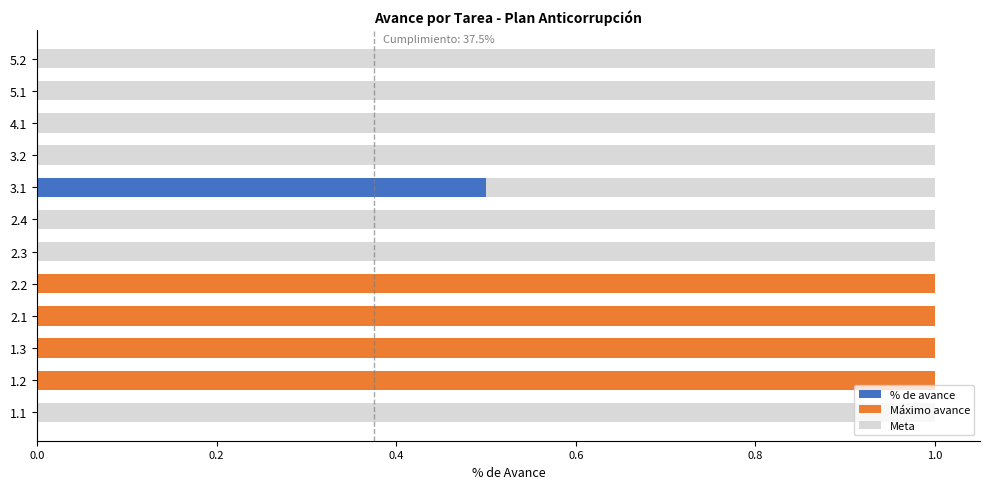

Reading left to right, transcribe all the data shown in this chart.

0.0	1.0	1.0	1.0	1.0	0.0	0.0	0.5	0.0	0.0	0.0	0.0